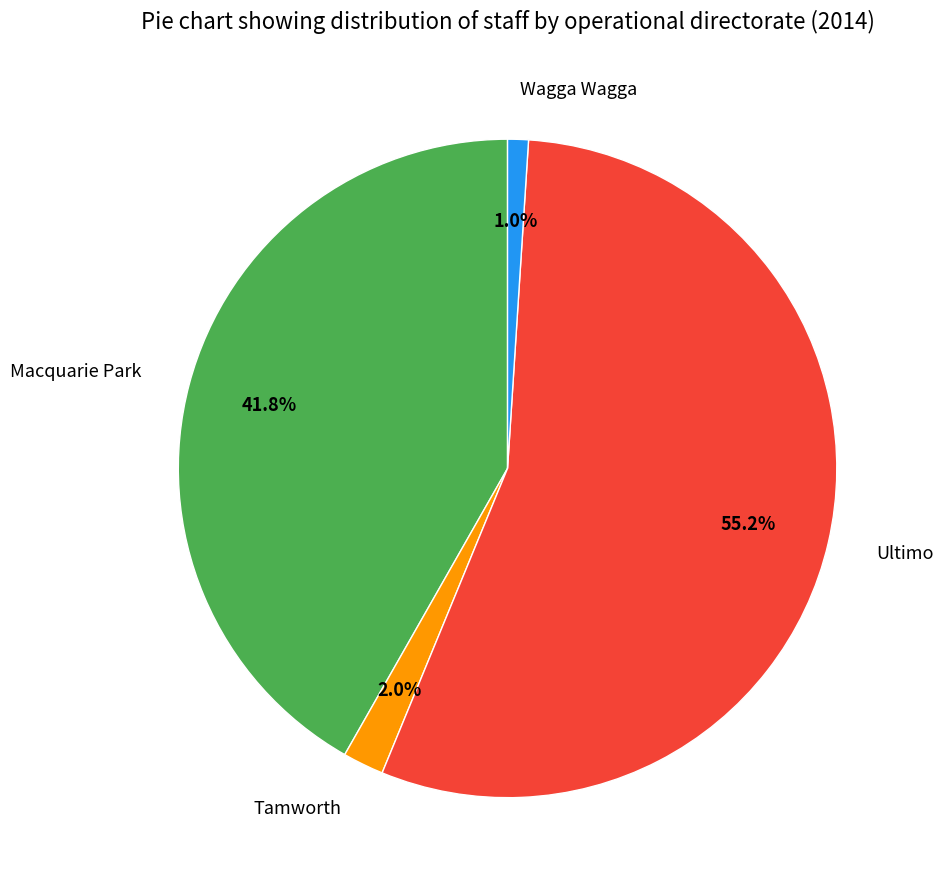

Is it true that Tamworth is 2% of the pie?

True